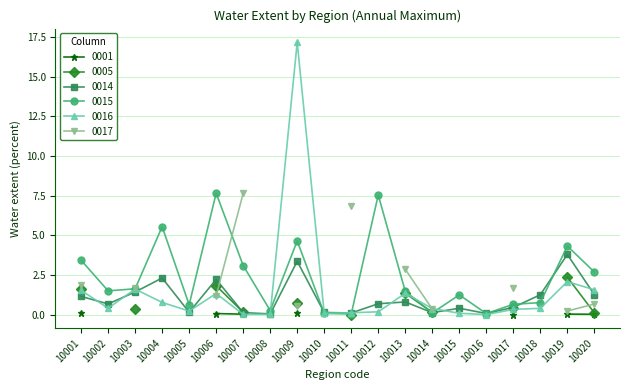

What is the total value across all series at 10010?

0.3